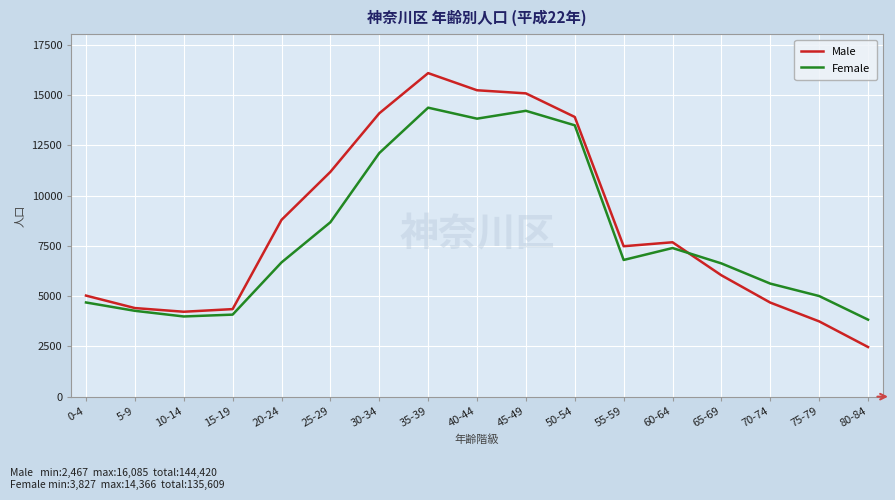

Where is the first local maximum for Female?

35-39